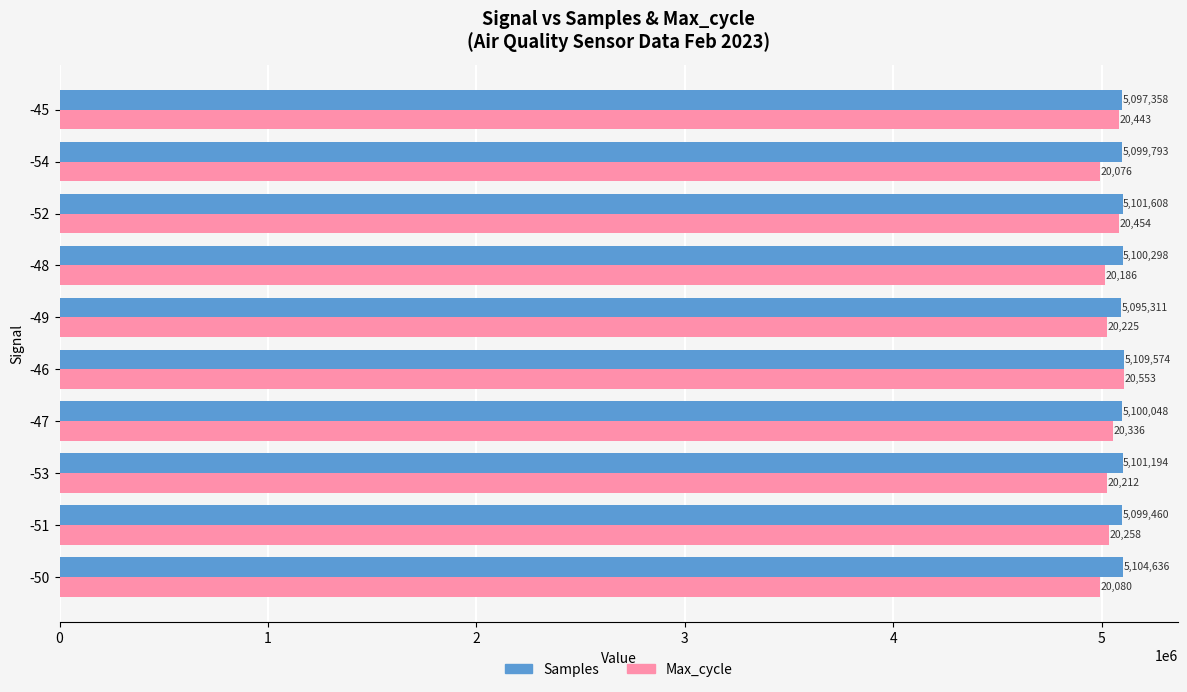

What is the maximum value shown in the chart?

5109574.0